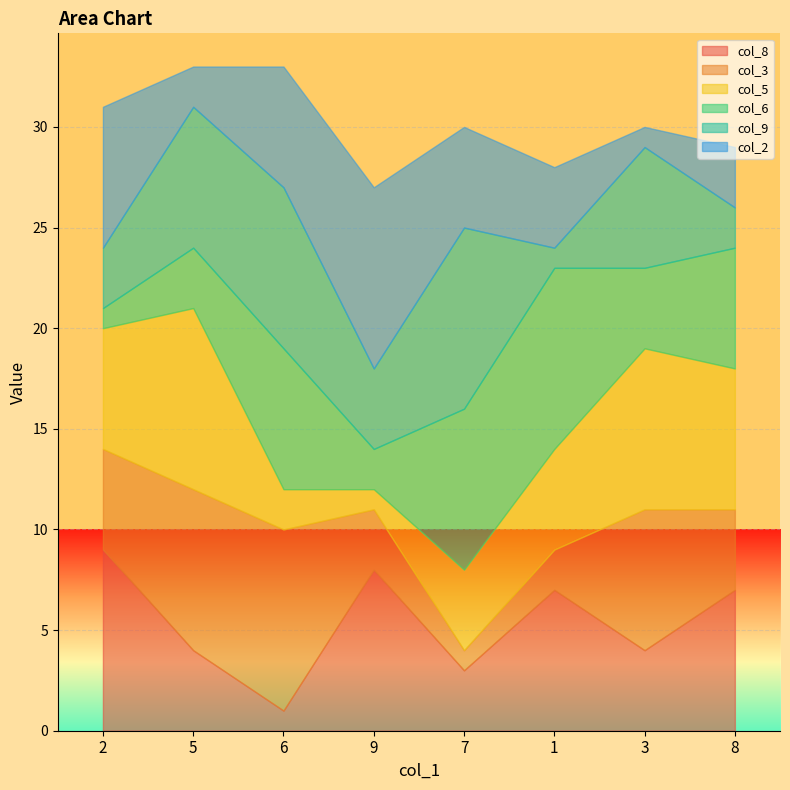

How many data points in col_3 are above 5?

3